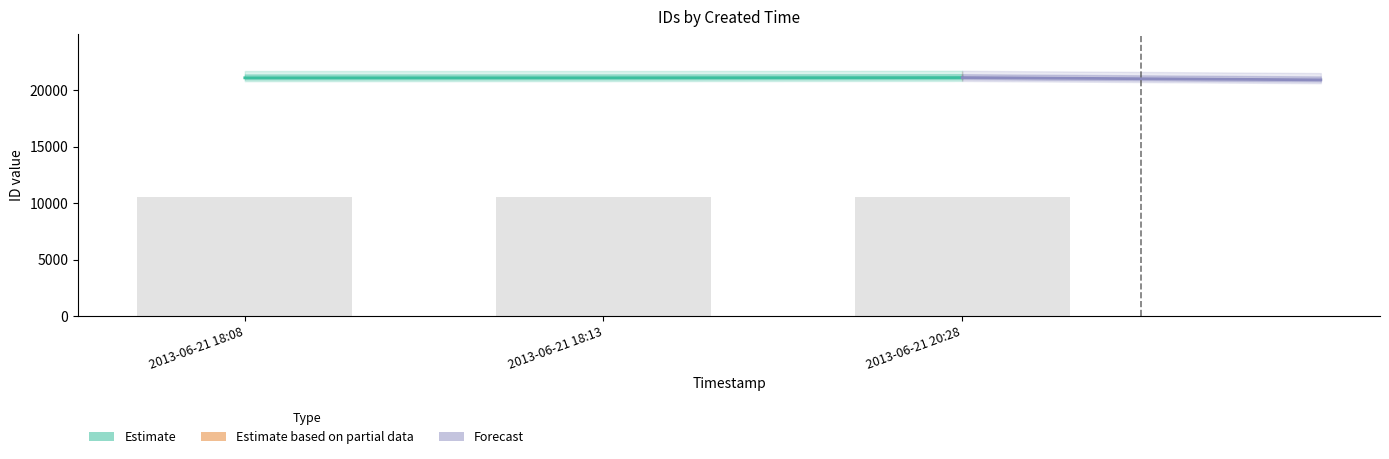

Which label corresponds to the largest value in the chart?

2013-06-21 20:28